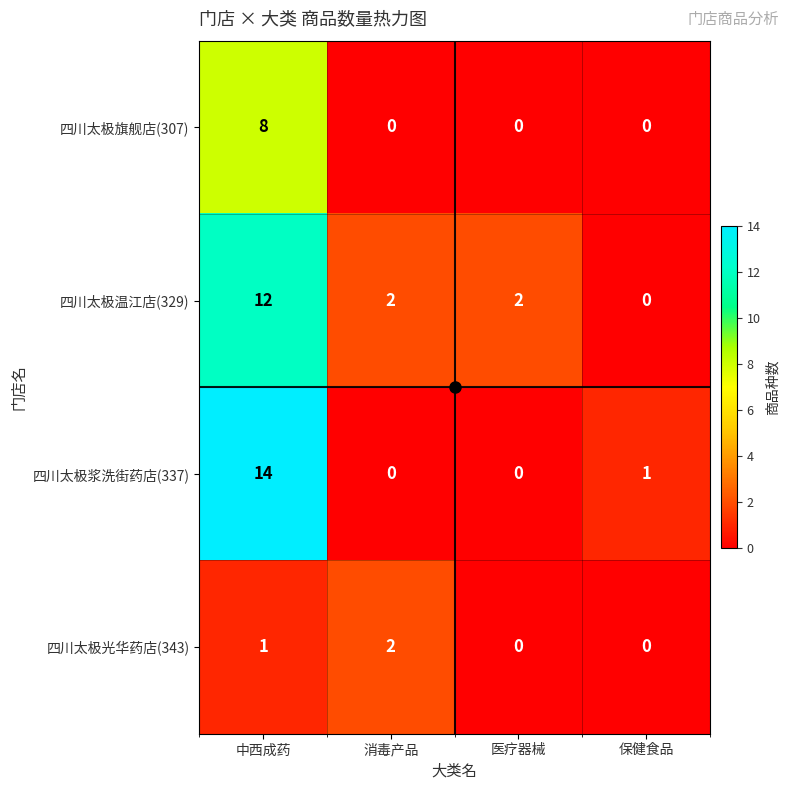

What is the difference between the 四川太极温江店(329) values at 消毒产品 and 中西成药?

10